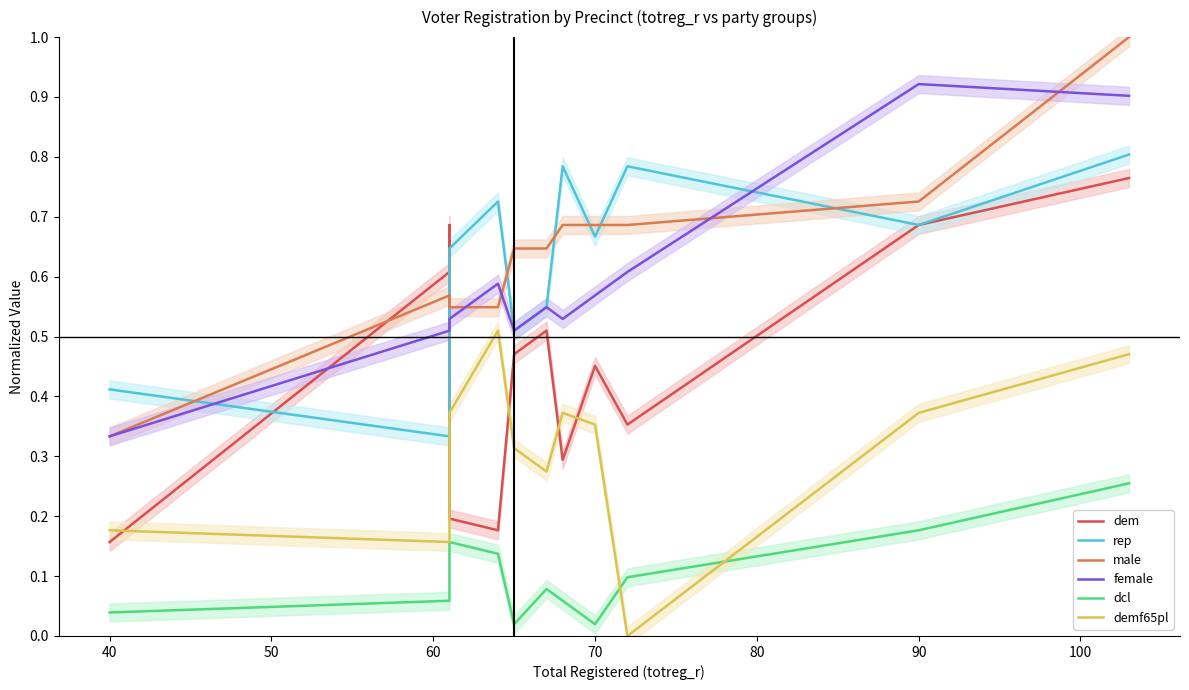

Which series changed the most between 50 and 10?

rep